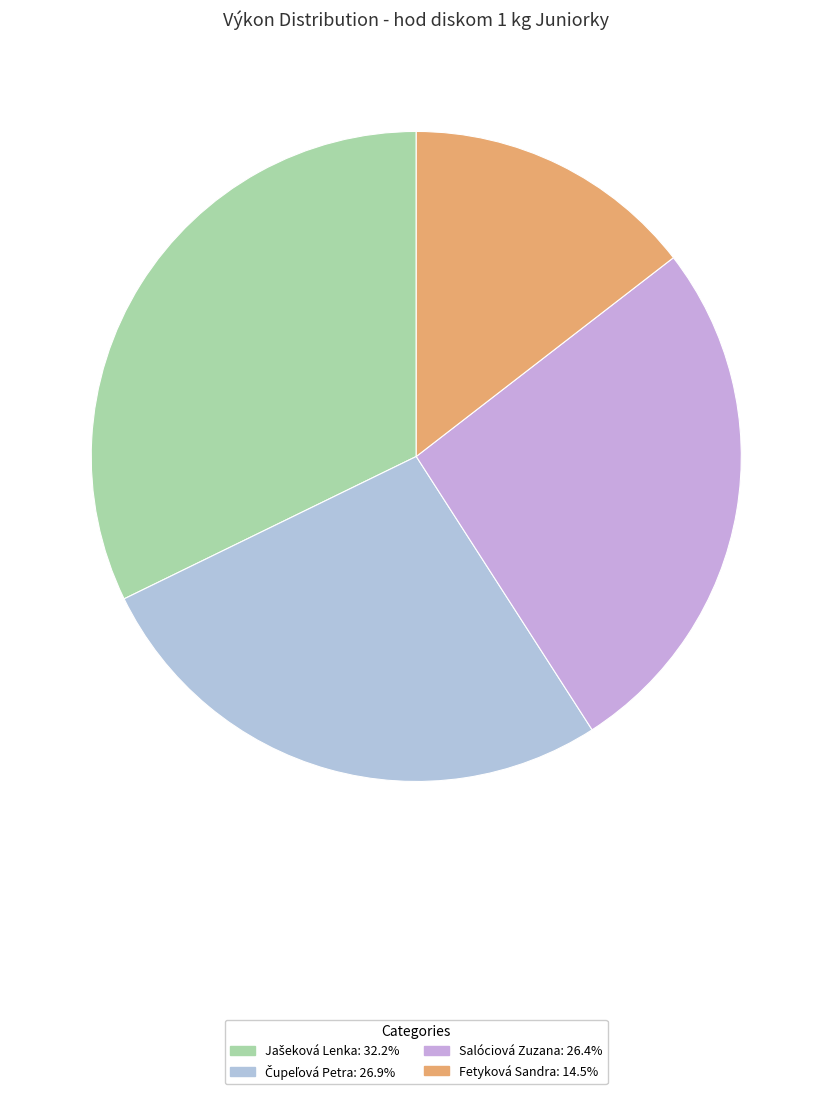

Count the number of slices in the pie.

4